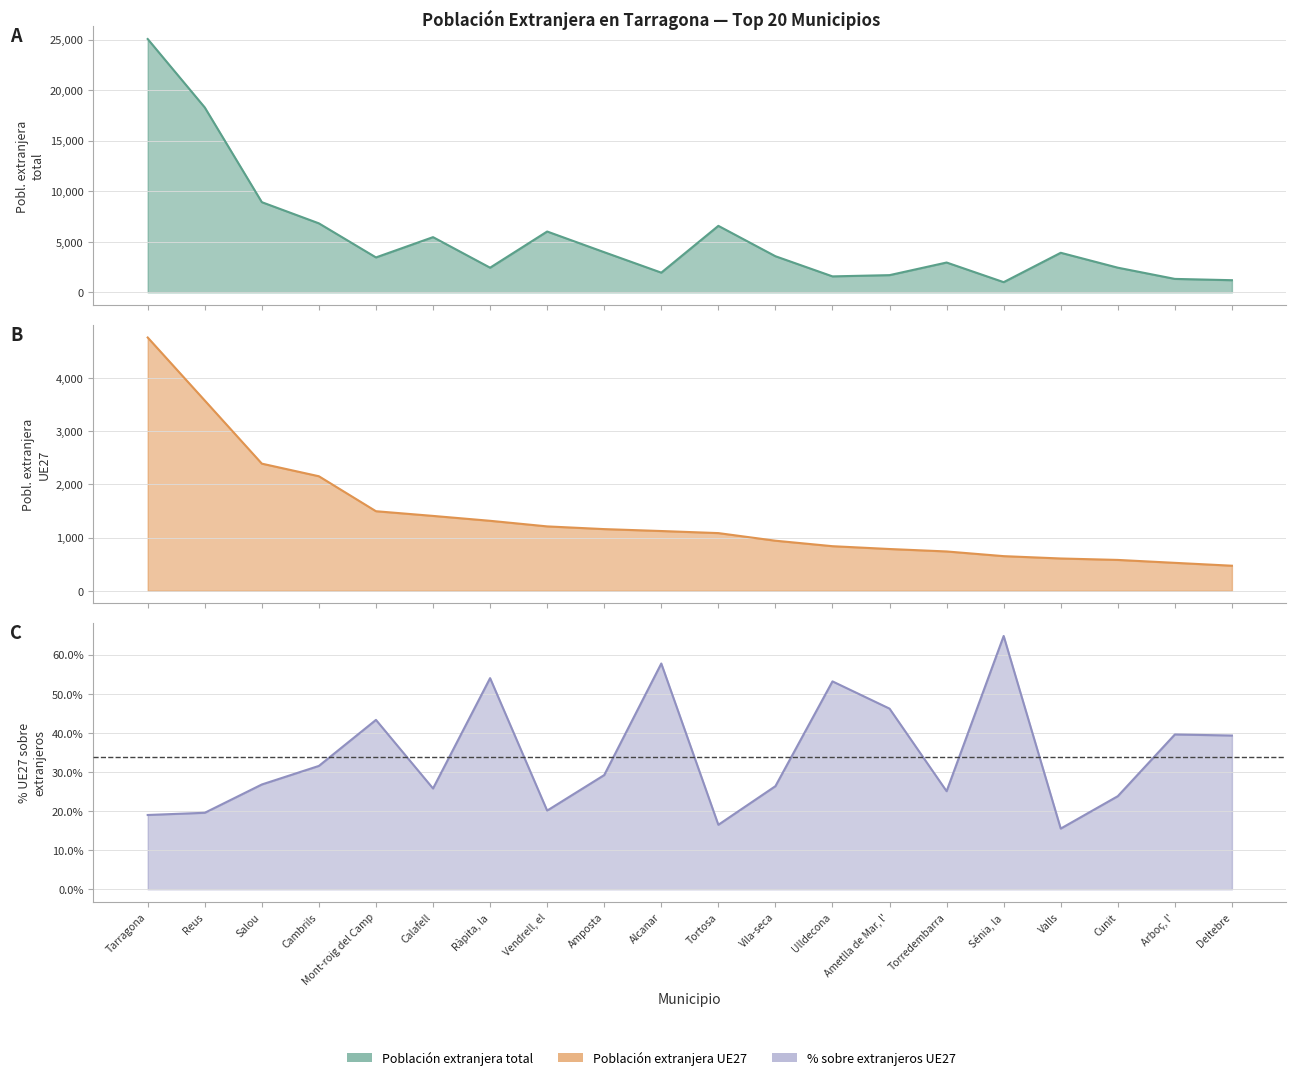

Which series has the widest spread of values?

Población extranjera total